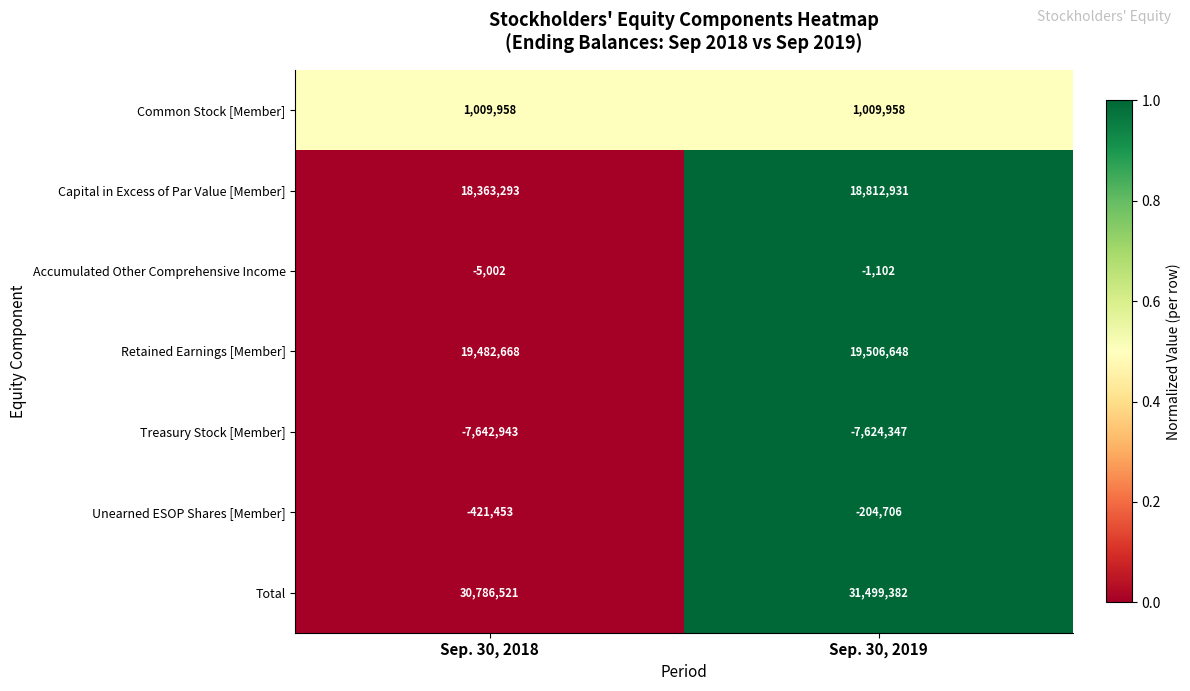

Which series has the largest range (max minus min)?

Total